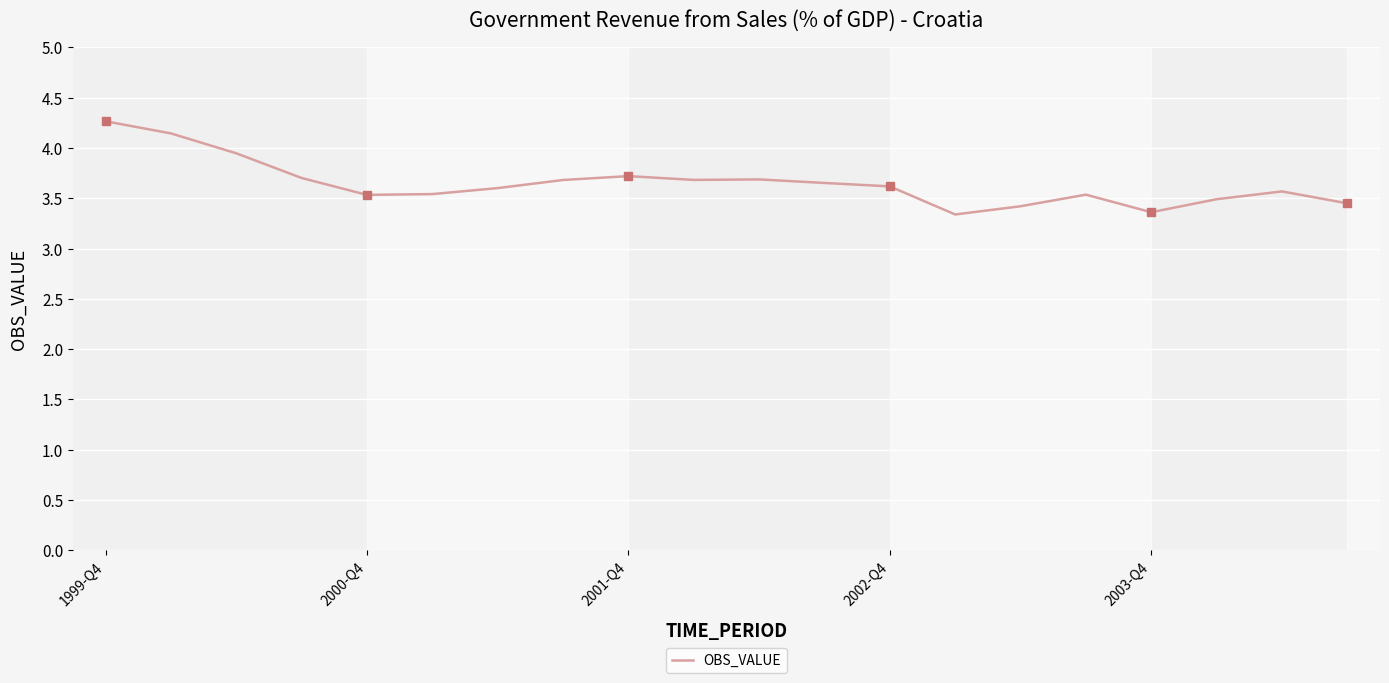

Reading left to right, extract all data points from this chart.

4.3	4.1	3.9	3.7	3.5	3.5	3.6	3.7	3.7	3.7	3.7	3.7	3.6	3.3	3.4	3.5	3.4	3.5	3.6	3.4